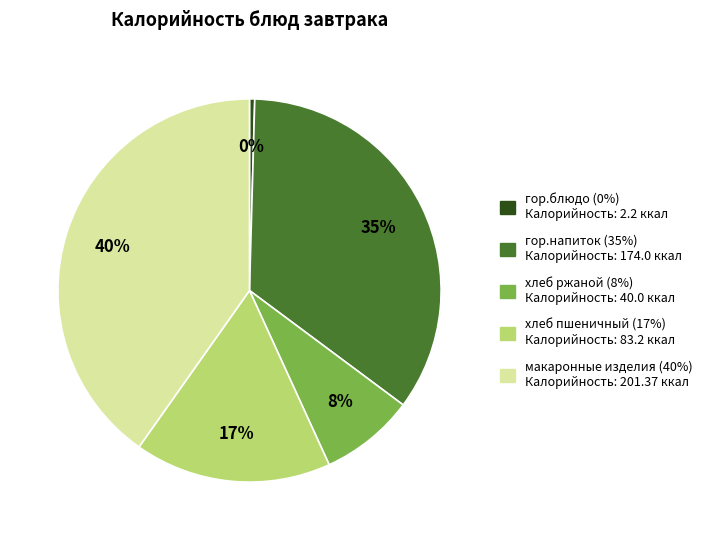

Do макаронные изделия and хлеб пшеничный together represent more than half of the pie?

Yes